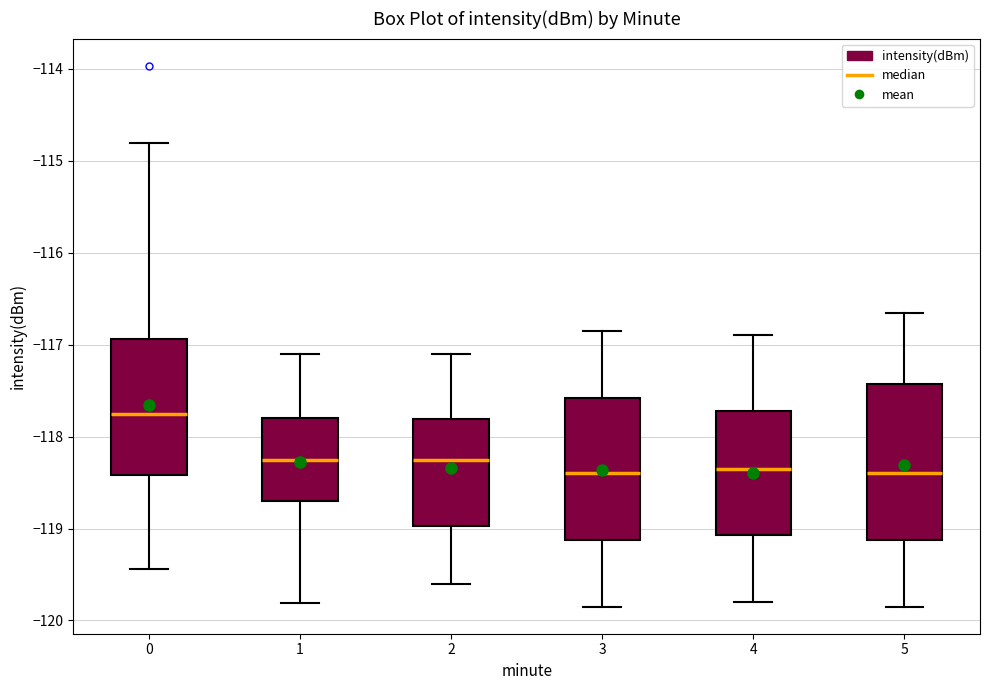

Comparing the boxes themselves (not the whiskers), which one is the tallest?

5